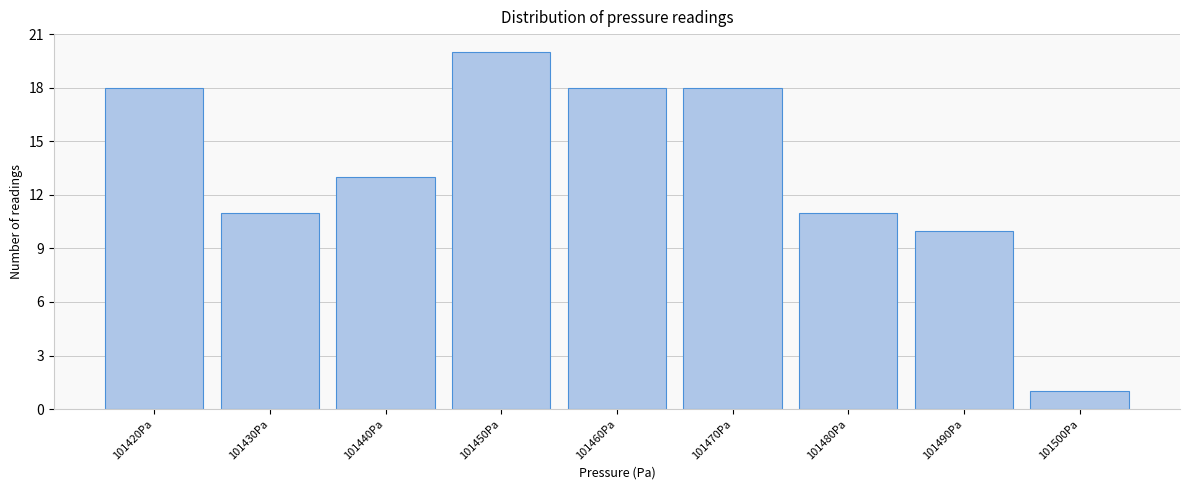

Reading right to left, extract all data points from this chart.

1	10	11	18	18	20	13	11	18